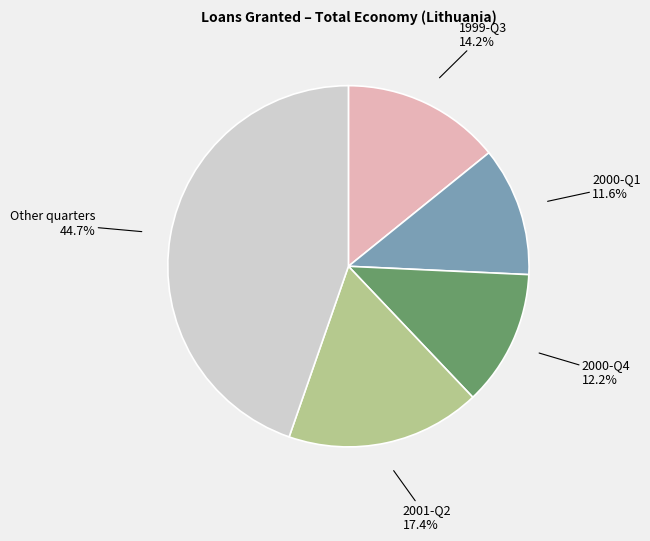

Is there a majority slice in this chart?

No